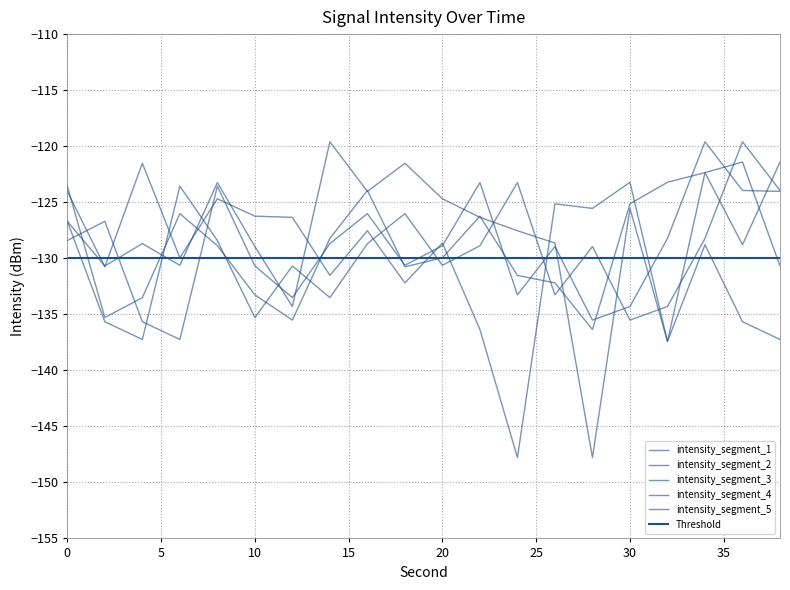

How many lines are shown in the chart?

5